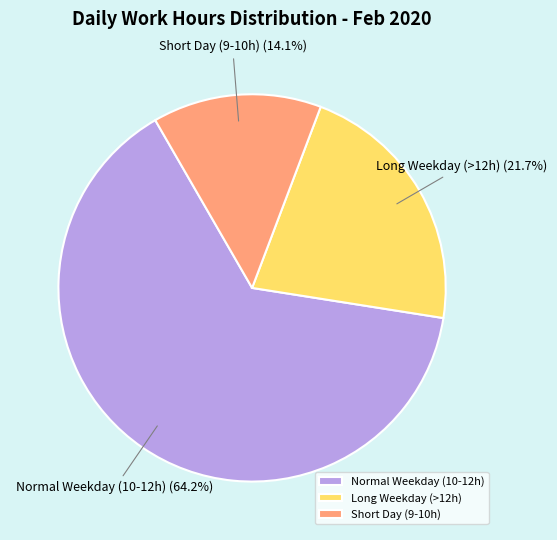

How many segments does this pie chart have?

3